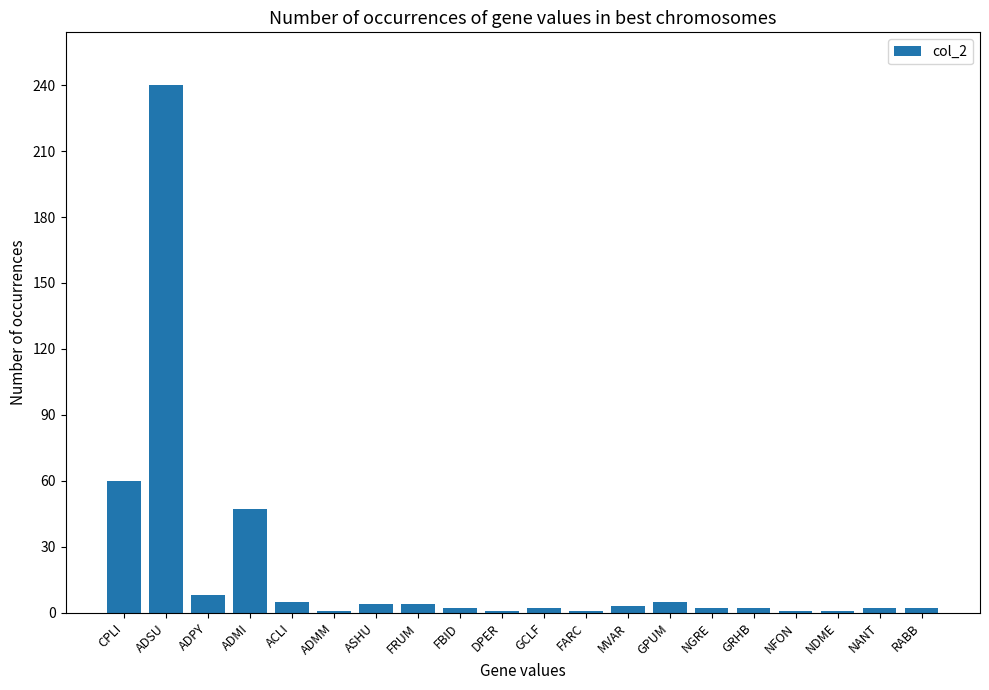

What is the sum of all values?

393